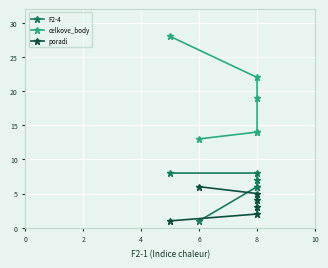

What is the difference between the second highest and minimum values in the F2-4 series?

7